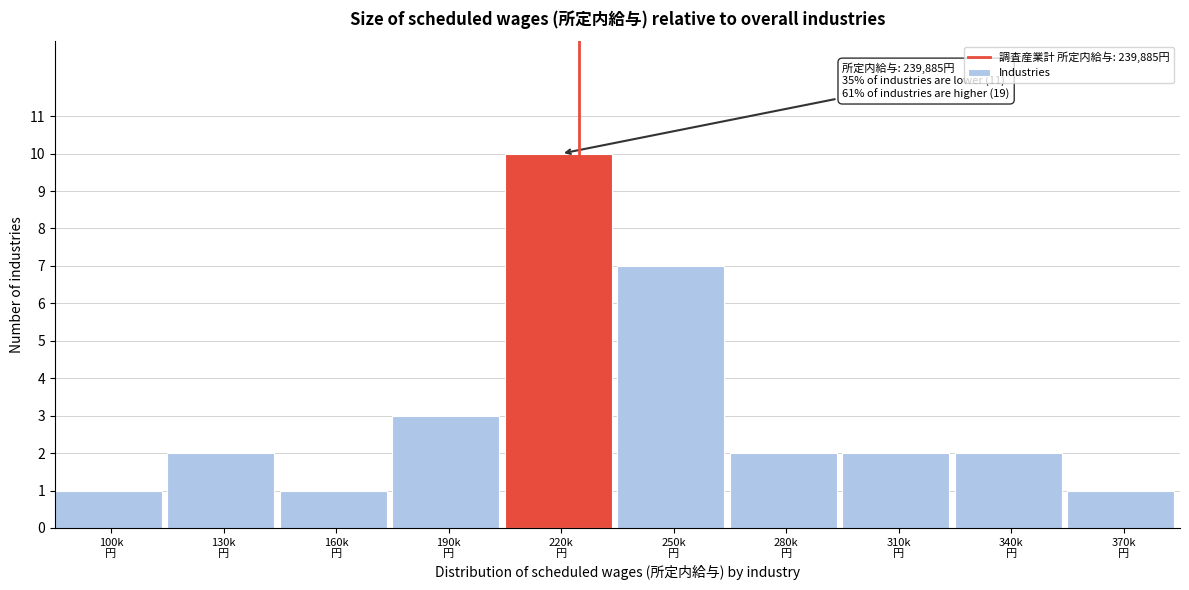

Reading left to right, extract all data points from this chart.

1	2	1	3	10	7	2	2	2	1